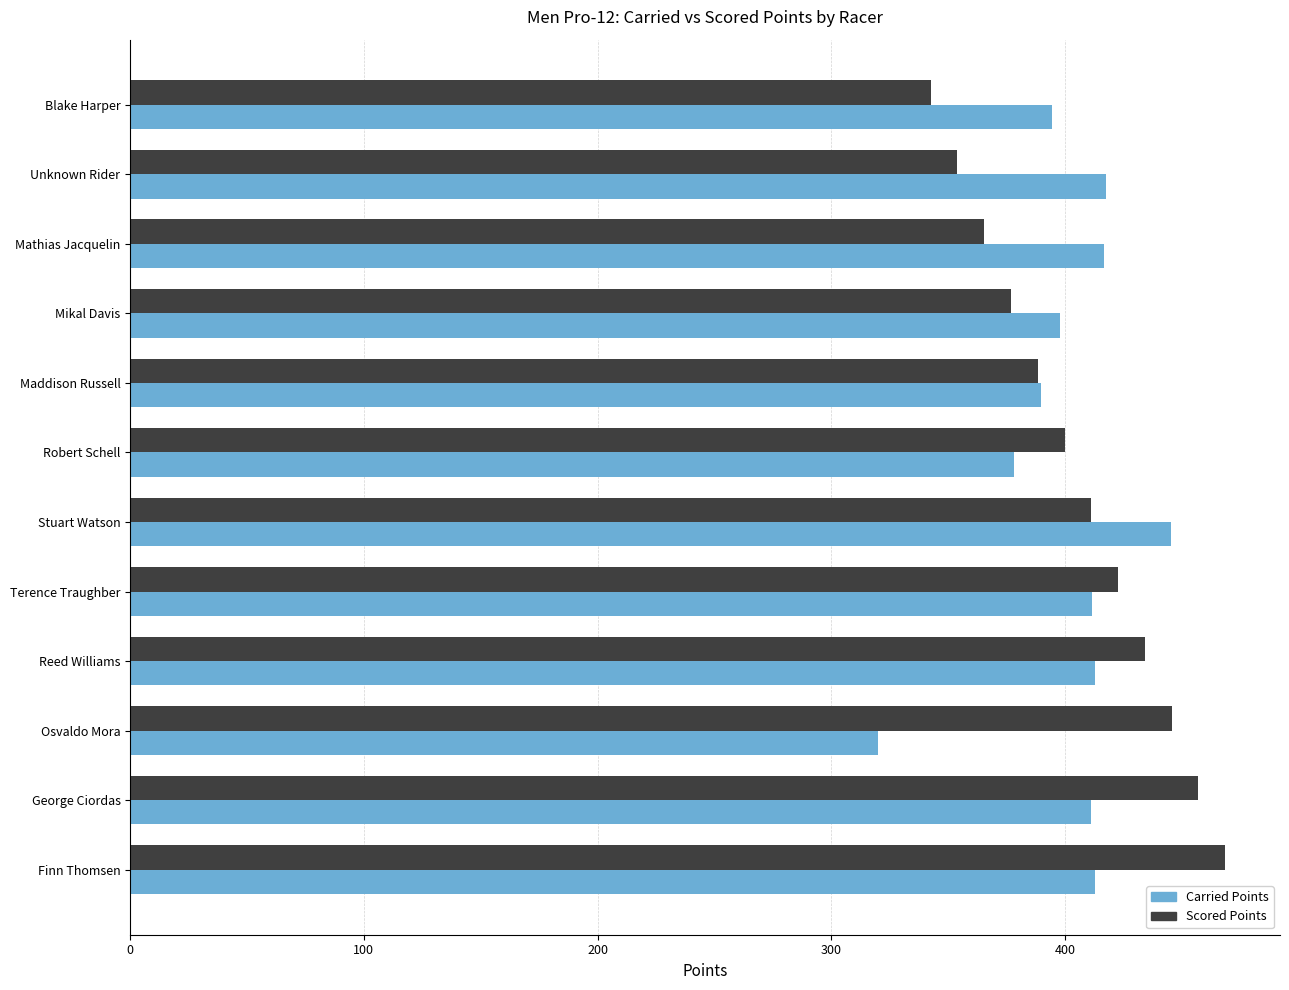

Is it true that Carried Points equals 412.8 at Reed Williams?

True